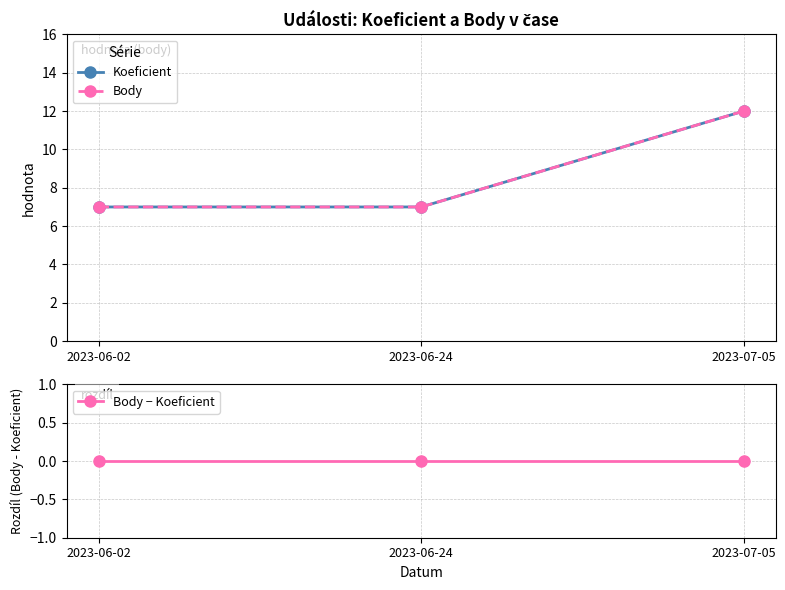

Reading right to left, what are all the values shown in this chart?

Koeficient: 12	7	7
Body: 12	7	7
Body − Koeficient: 0	0	0